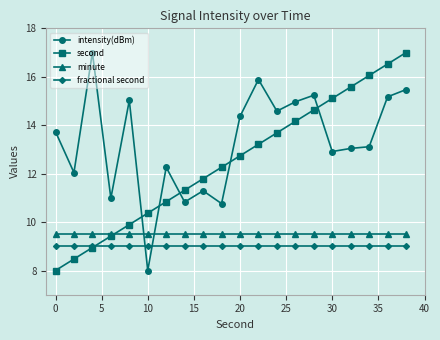

Which series has the largest total across all categories?

intensity(dBm)